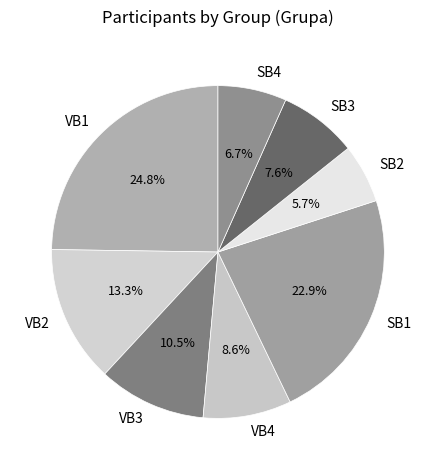

Is VB4 the majority of the pie?

No